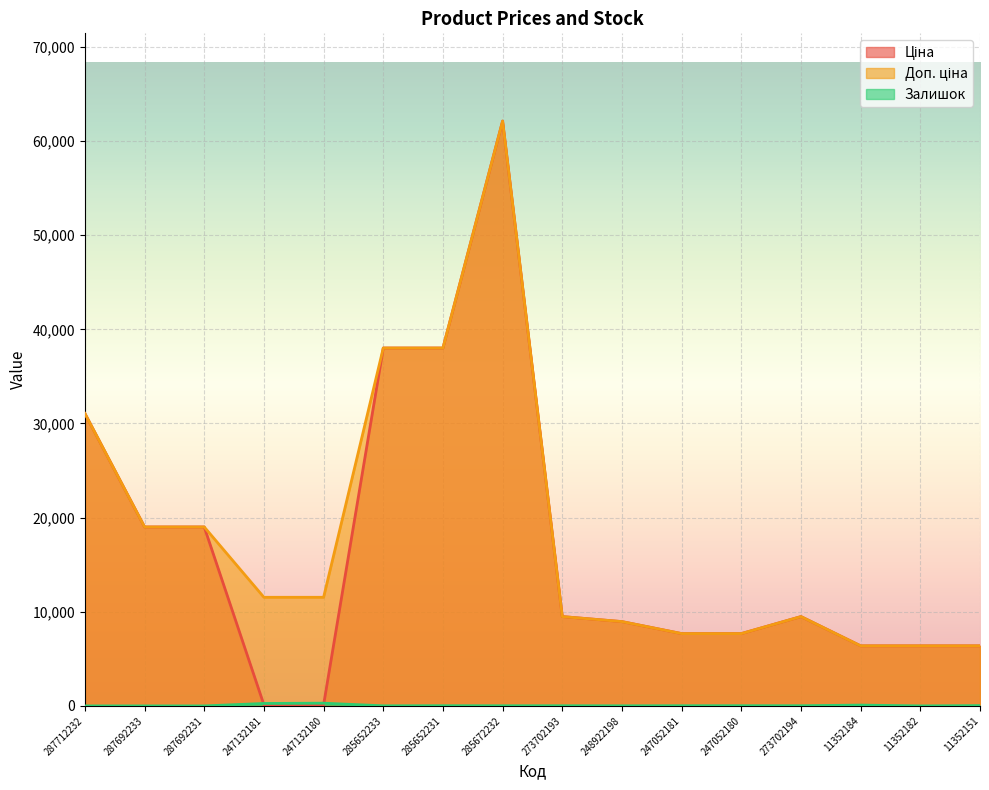

What is the difference between the Доп. ціна values at 287692231 and 285652231?

19005.7